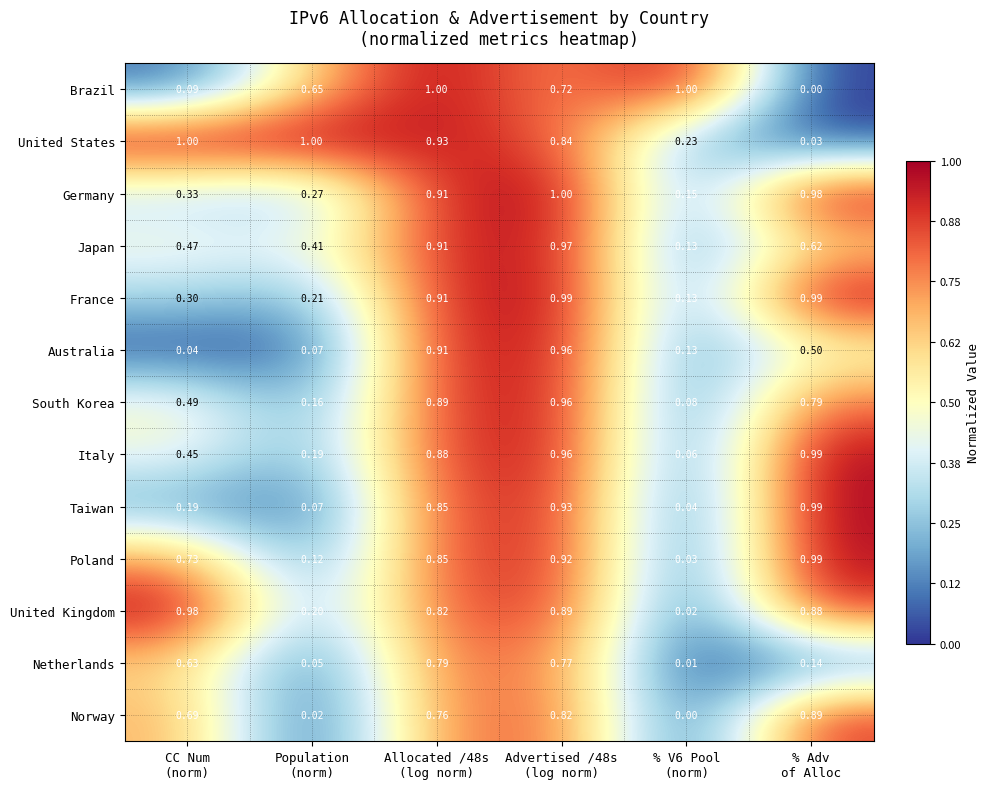

What is the spread (max minus min) of values at % V6 Pool
(norm)?

1.0